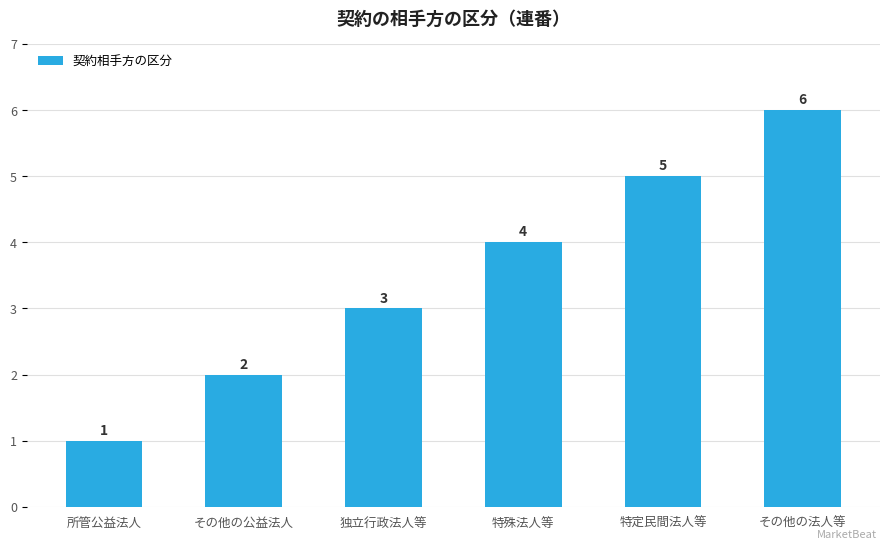

List the labels in order of value, largest first.

その他の法人等, 特定民間法人等, 特殊法人等, 独立行政法人等, その他の公益法人, 所管公益法人